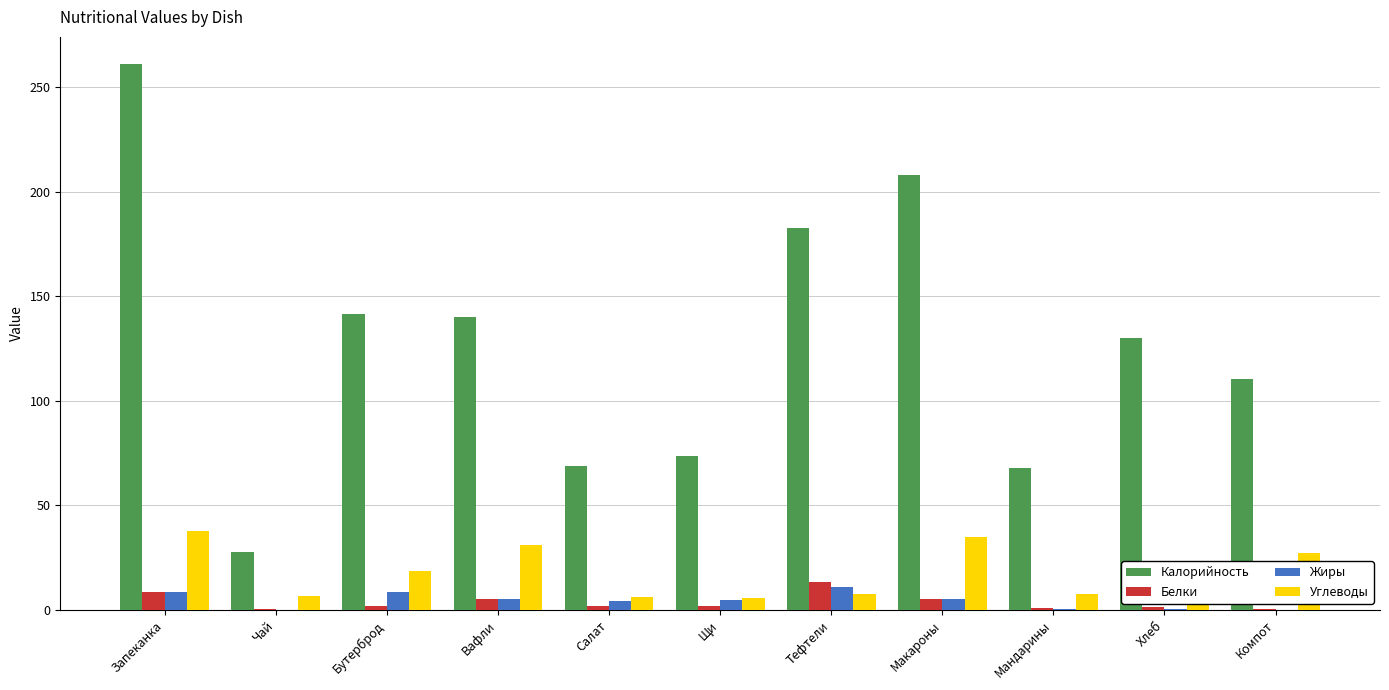

The Белки series shows 5.1 at Вафли. True or false?

True